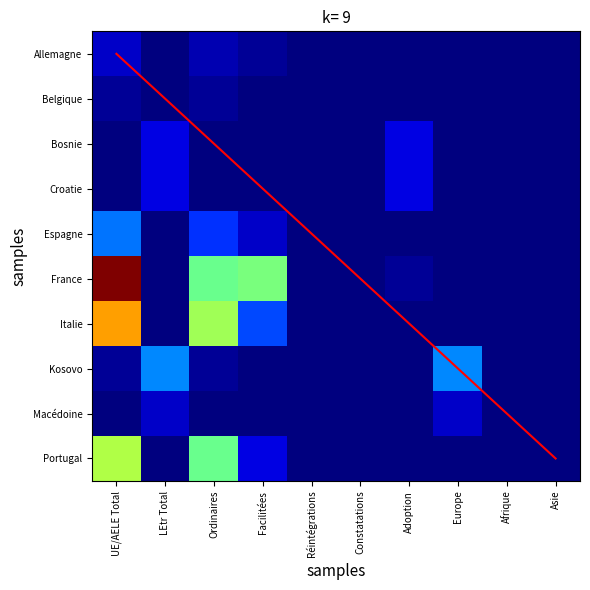

What is the total value across all series at Ordinaires?

3.8